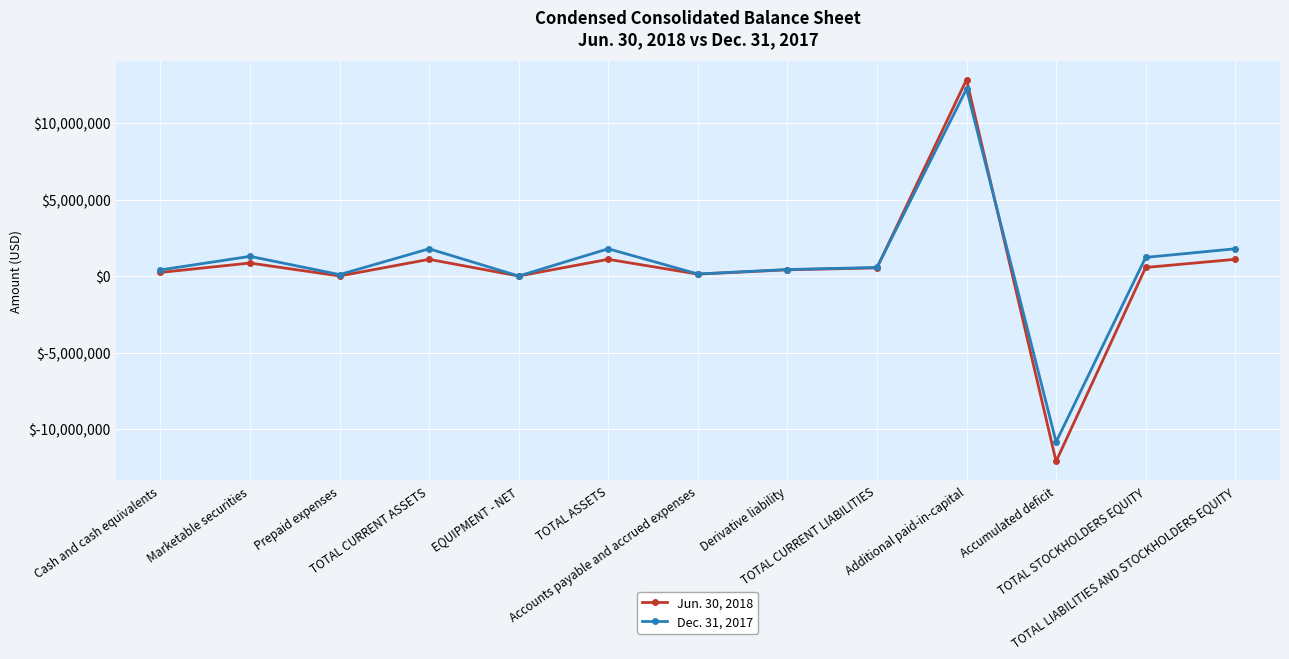

Does the chart have visible grid lines?

Yes